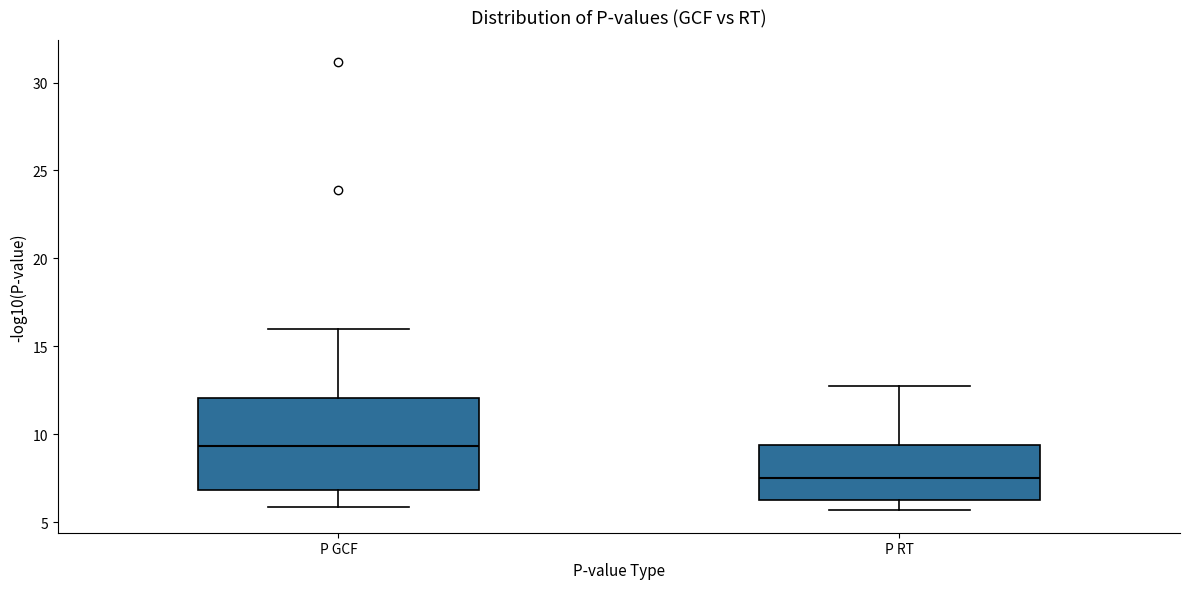

Which box's median line is the highest?

P GCF